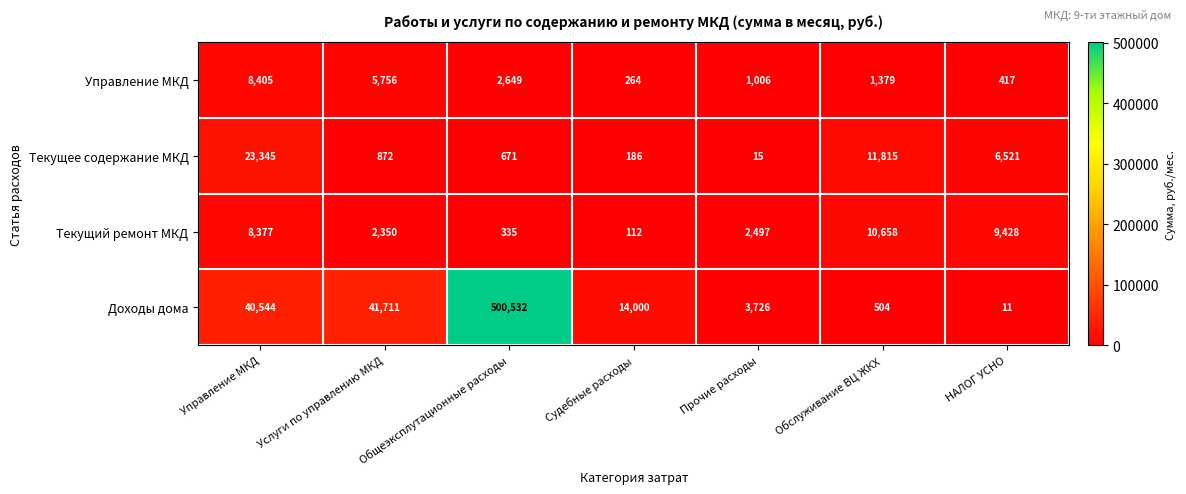

Which series has the largest range (max minus min)?

Доходы дома